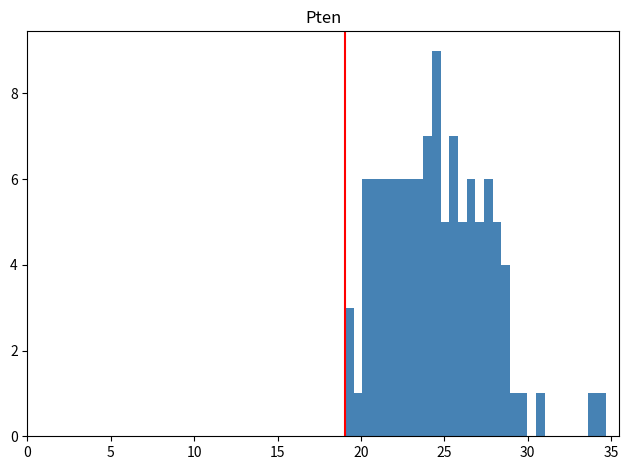

Read against the x-axis, roughly where is the centre of the tallest bar?

24.5